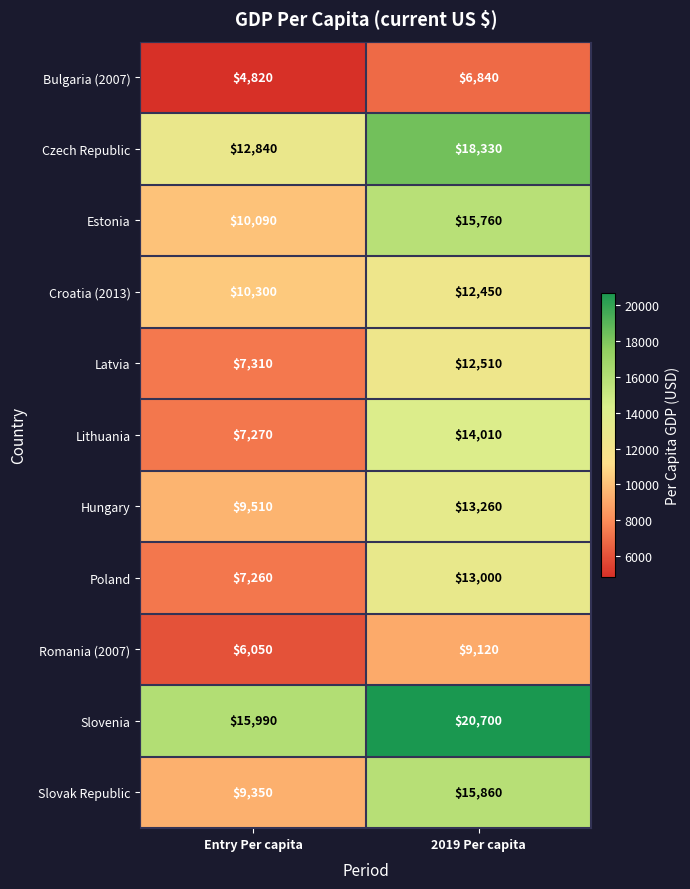

Which category has the lowest value across all series?

Entry Per capita